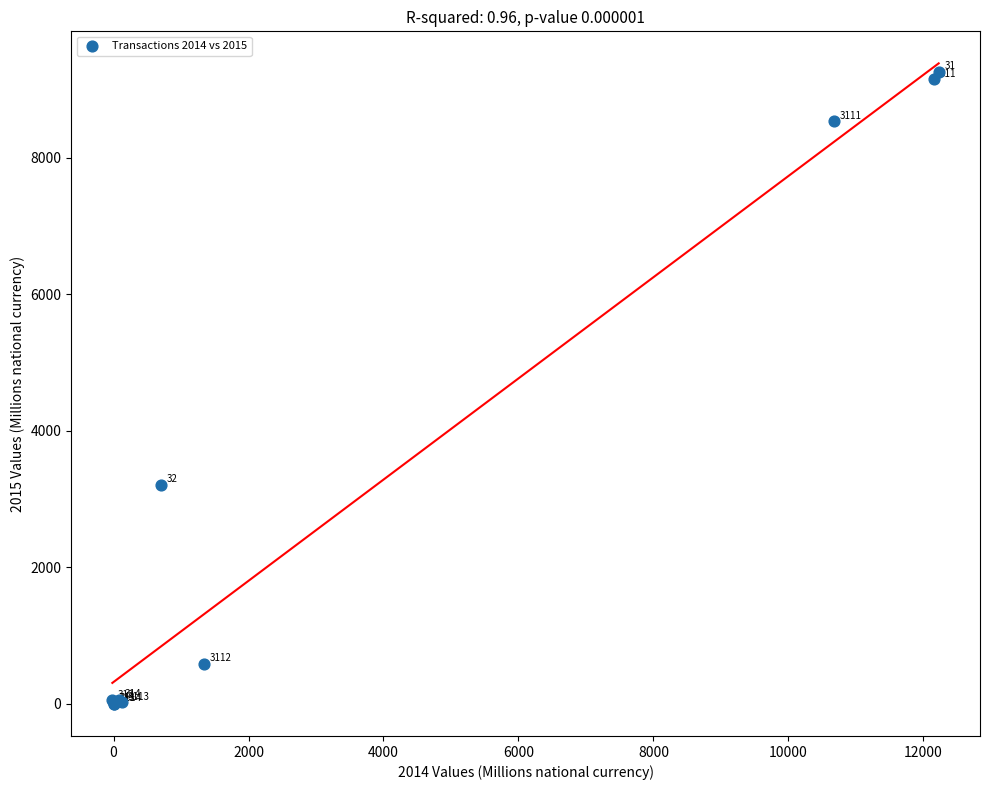

What Y value in the scatter plot is closest to 4629?

3203.9